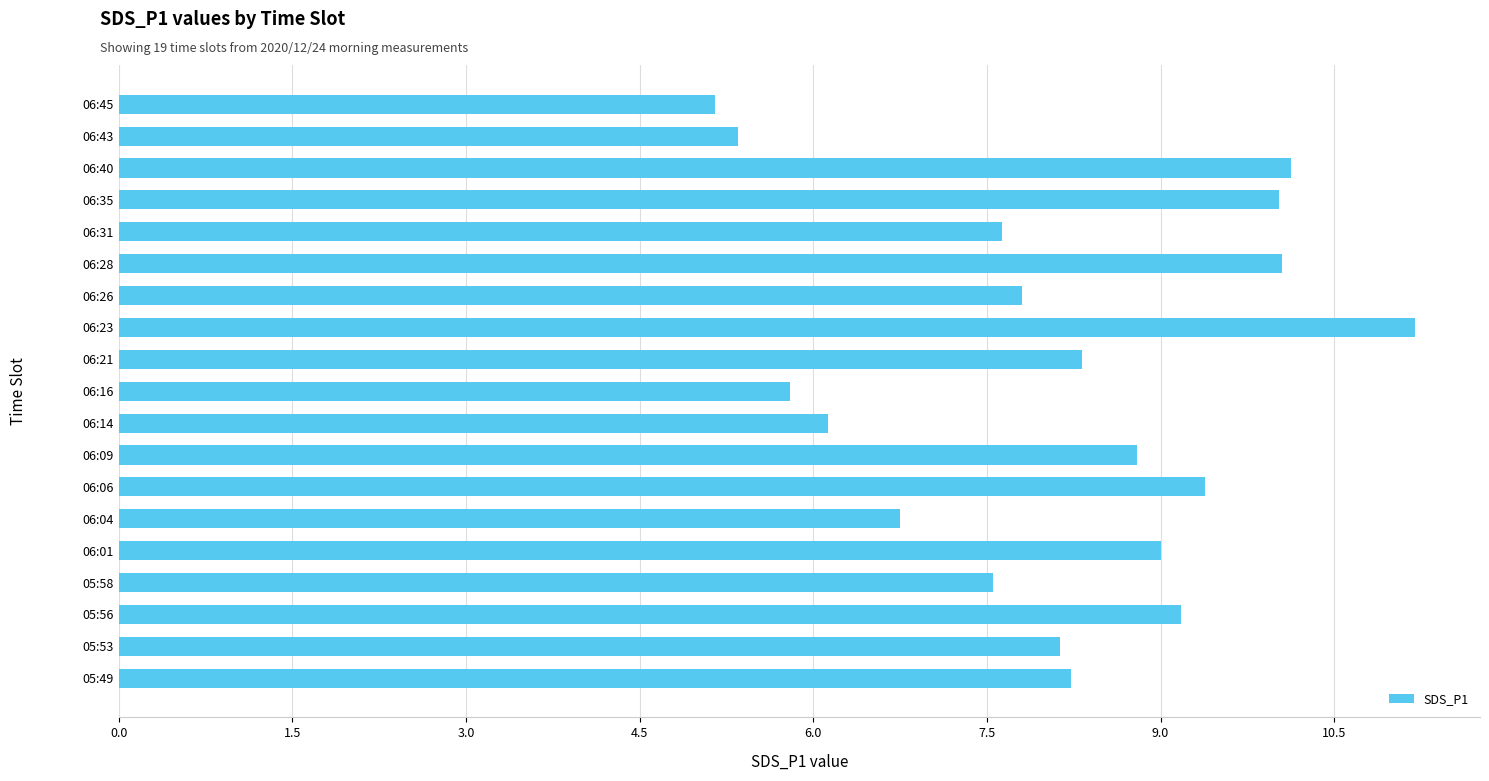

True or false: the data shows 10.1 at 06:40.

True